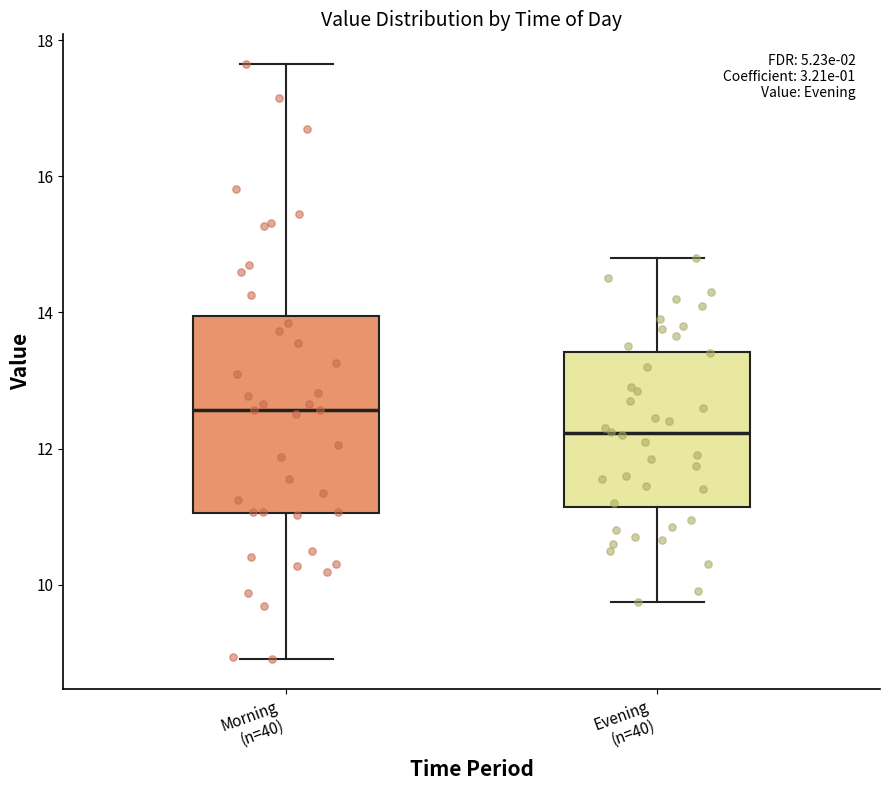

Which box has the lowest median line?

Evening (n=40)